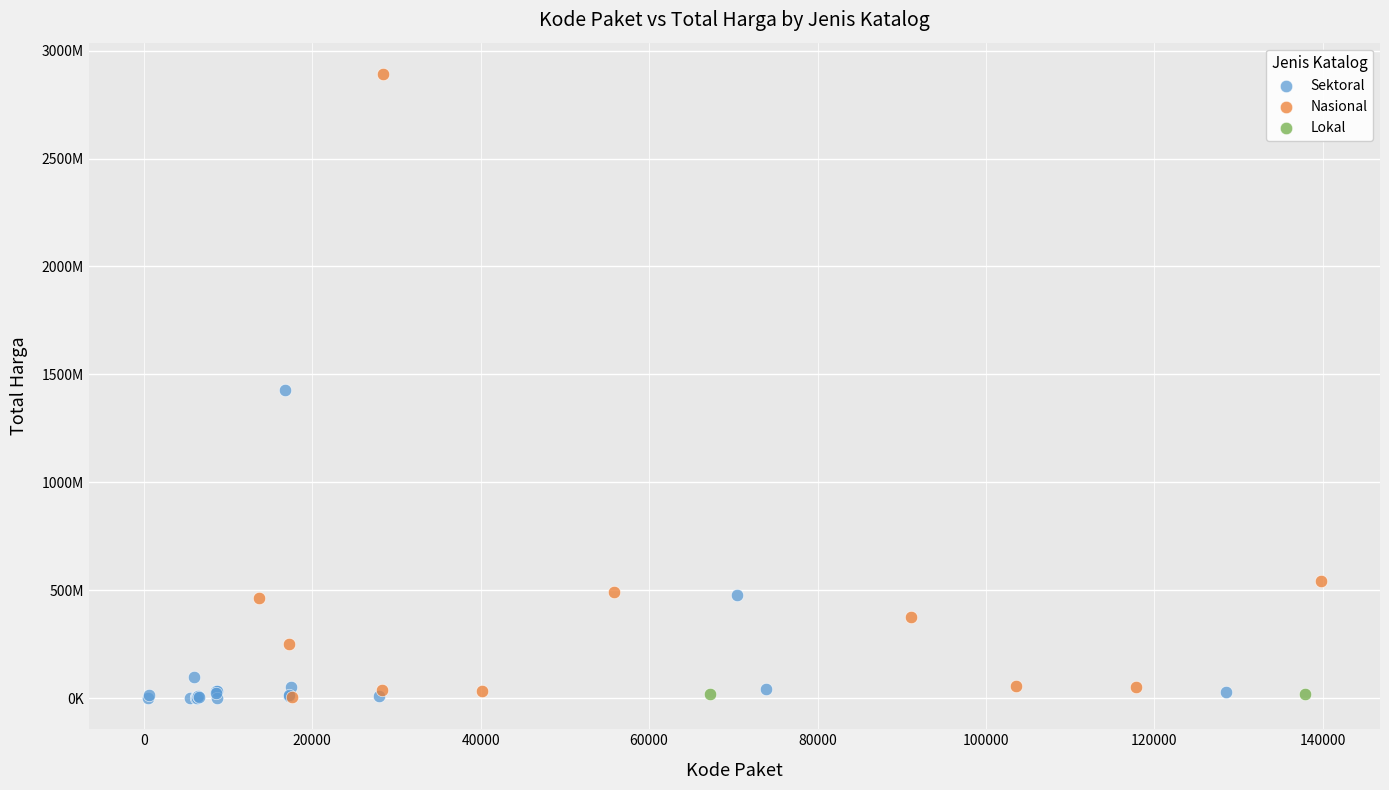

What are all the series names shown in the legend?

Sektoral, Nasional, Lokal